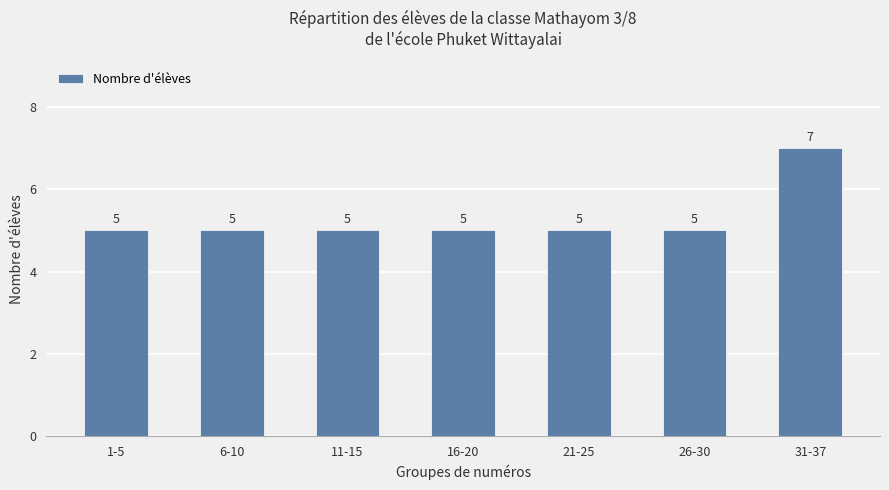

Reading left to right, extract all data points from this chart.

1-5=5	6-10=5	11-15=5	16-20=5	21-25=5	26-30=5	31-37=7